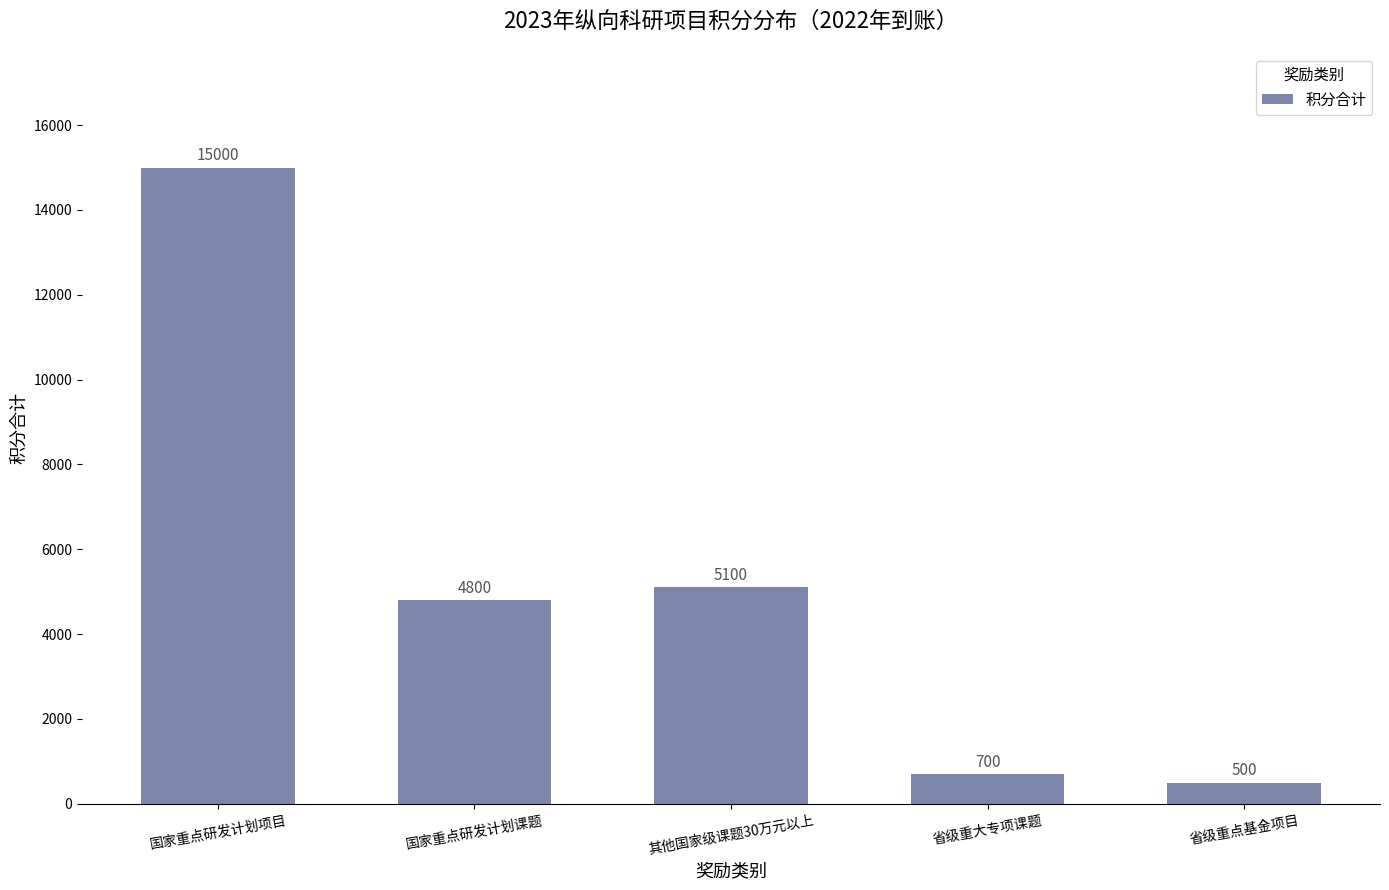

What is the maximum value shown in the chart?

15000